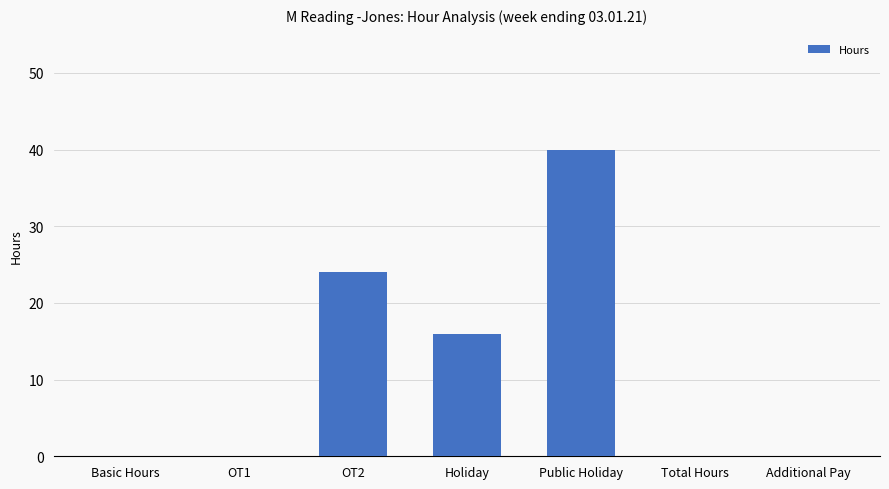

Reading left to right, transcribe all the data shown in this chart.

Basic Hours=0	OT1=0	OT2=24	Holiday=16	Public Holiday=40	Total Hours=0	Additional Pay=0